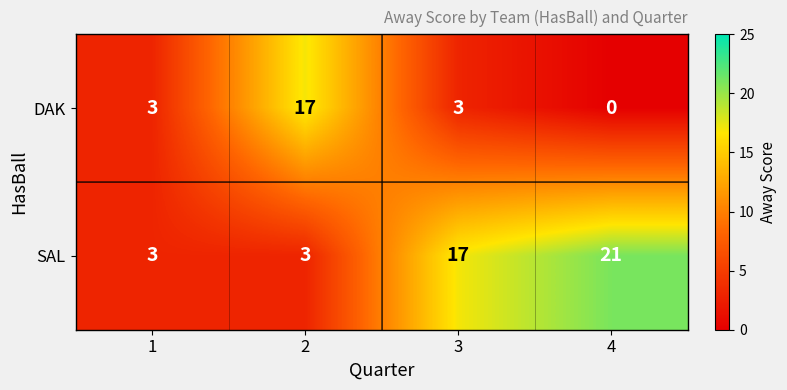

List the series in order of their overall mean, highest first.

SAL, DAK